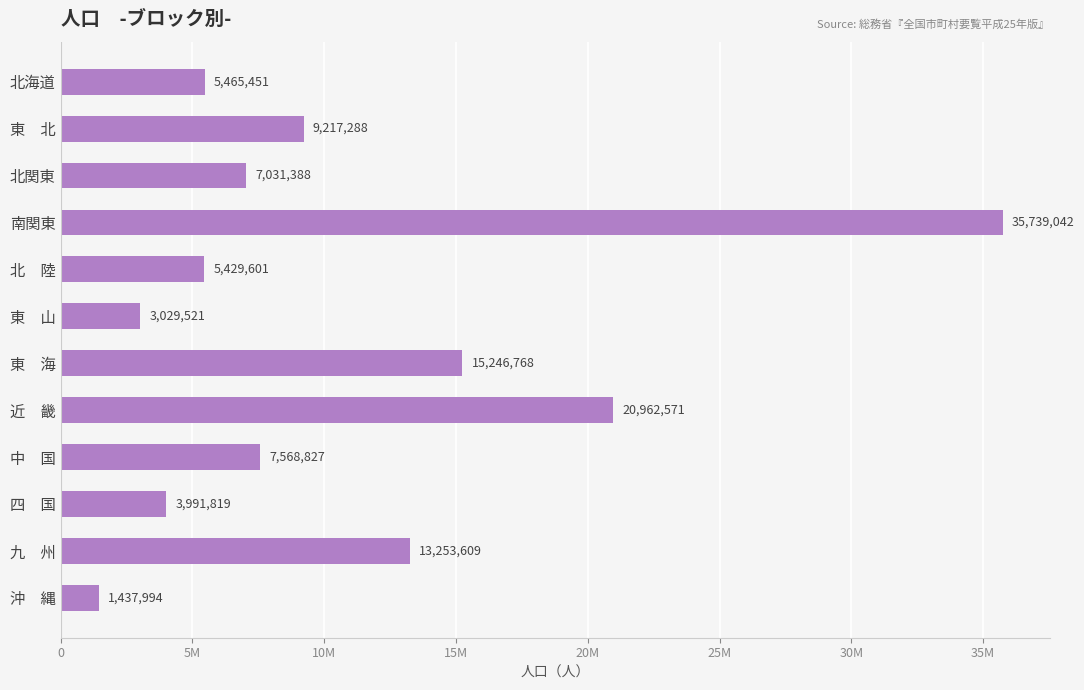

Does the chart contain any negative values?

No